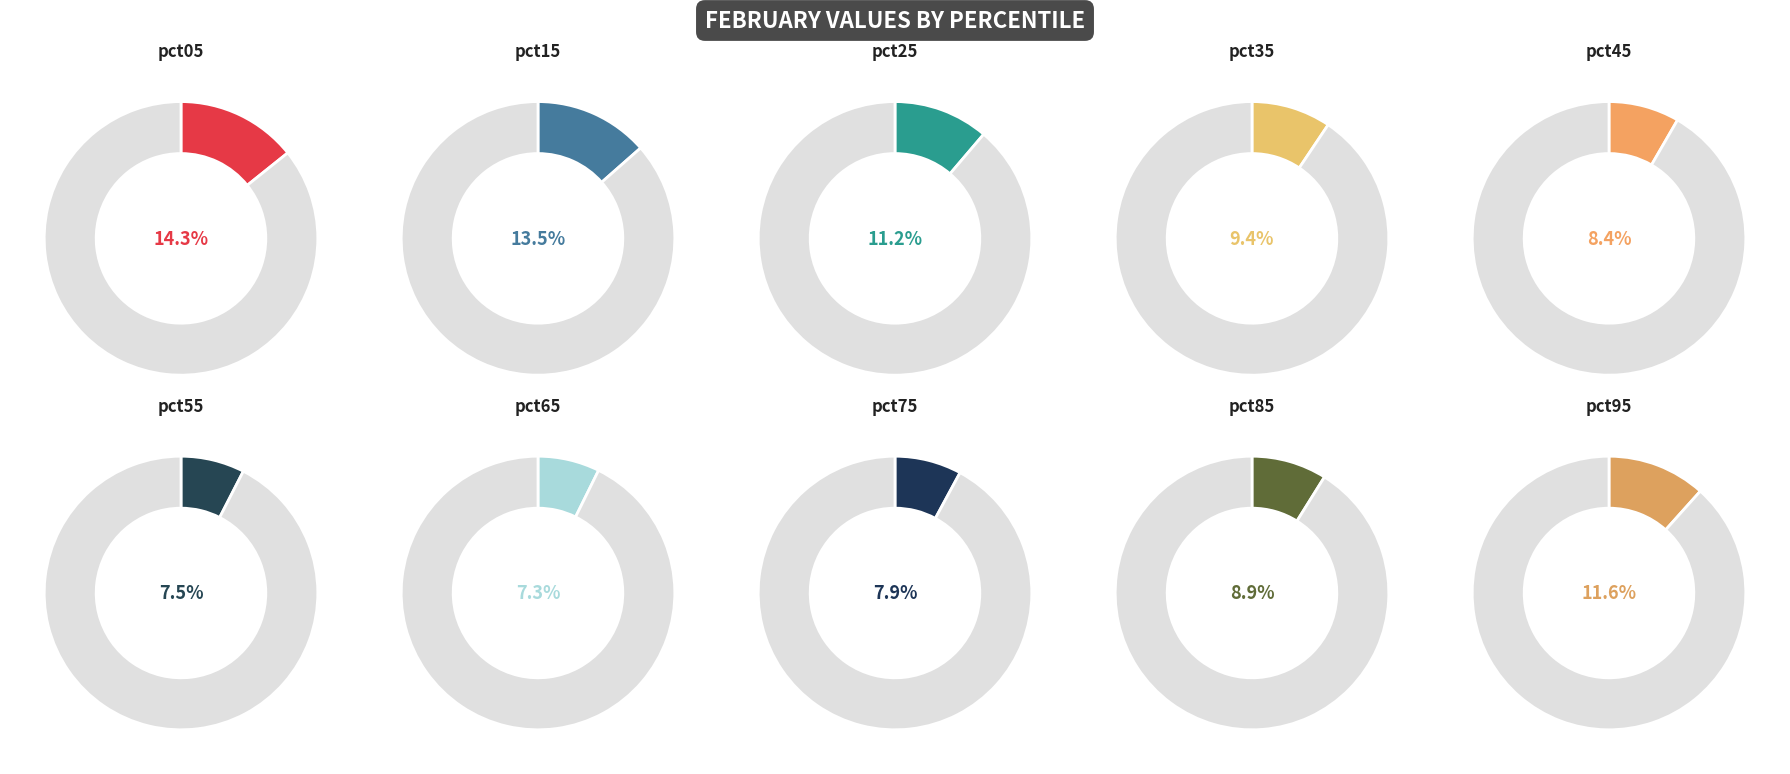

Rank the categories by value from highest to lowest.

pct05, pct15, pct95, pct25, pct35, pct85, pct45, pct75, pct55, pct65